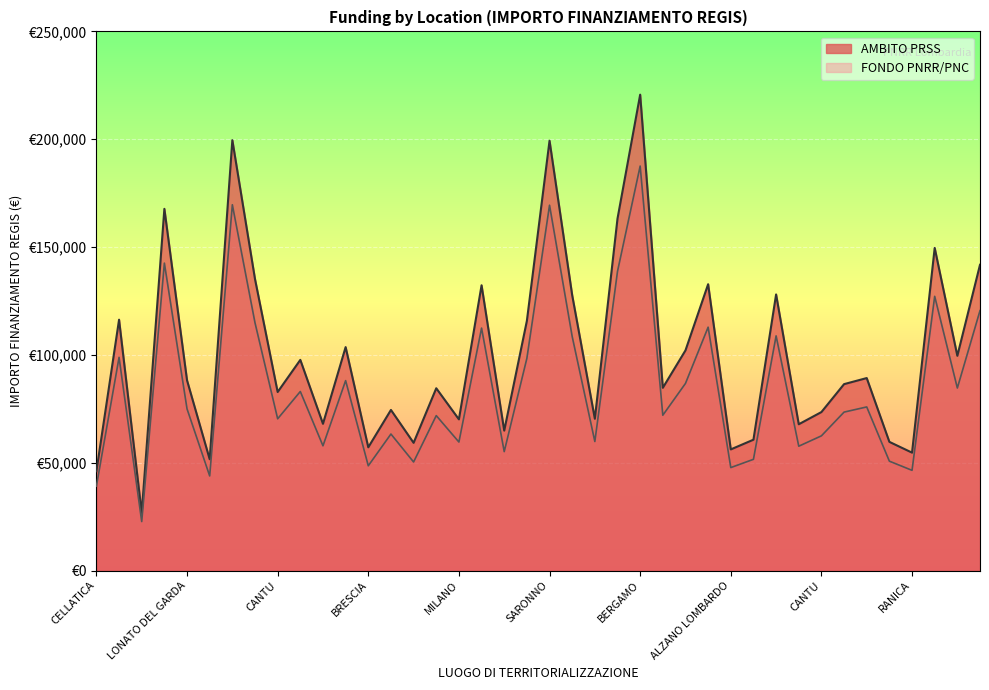

The value of AMBITO PRSS at LONATO DEL GARDA is 39406.3. True or false?

False